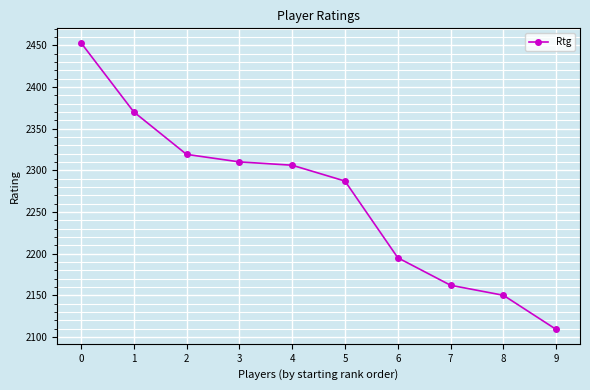

List the labels in order of value, smallest first.

9, 8, 7, 6, 5, 4, 3, 2, 1, 0